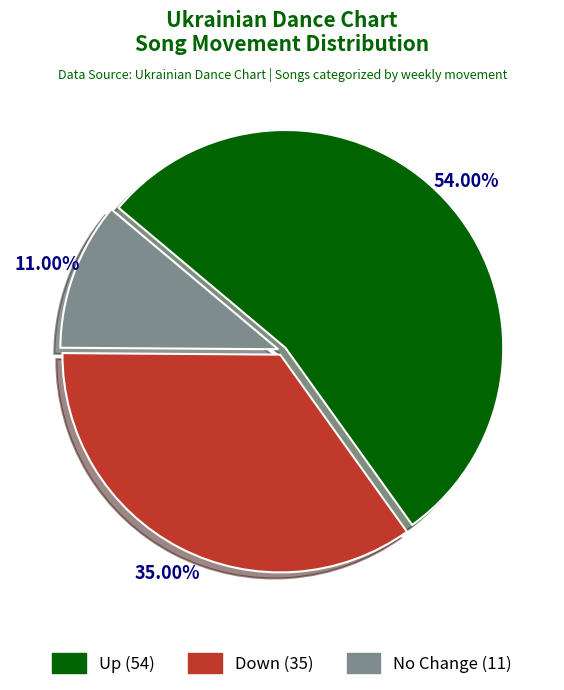

Count the number of slices in the pie.

3